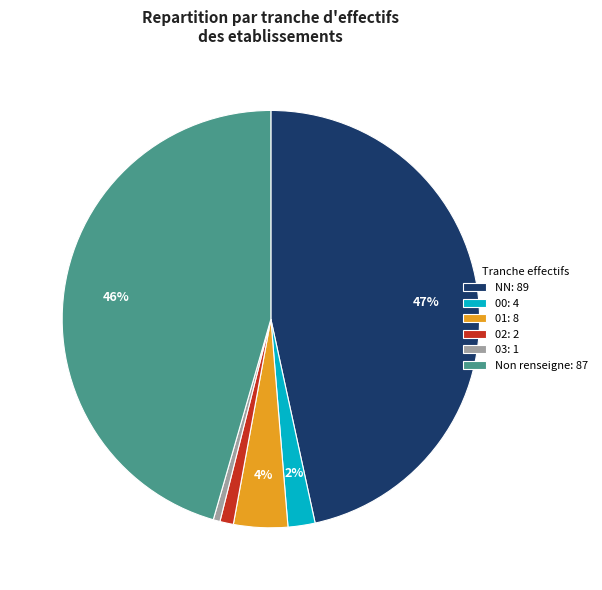

Is the sum of 00: 4 and 02: 2 greater than half?

No